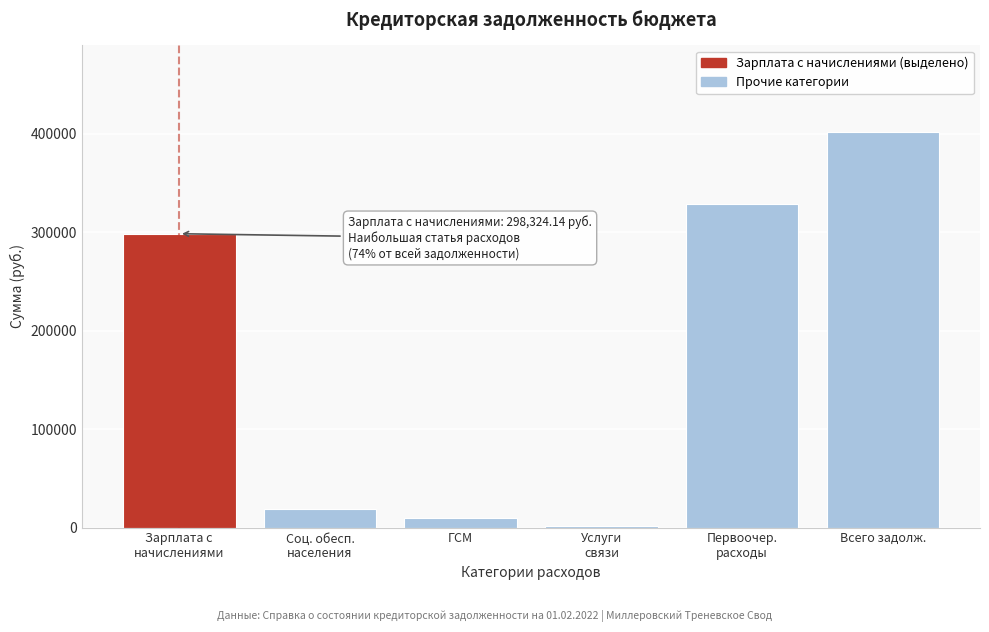

The value at Всего задолж. is 142219.5. True or false?

False